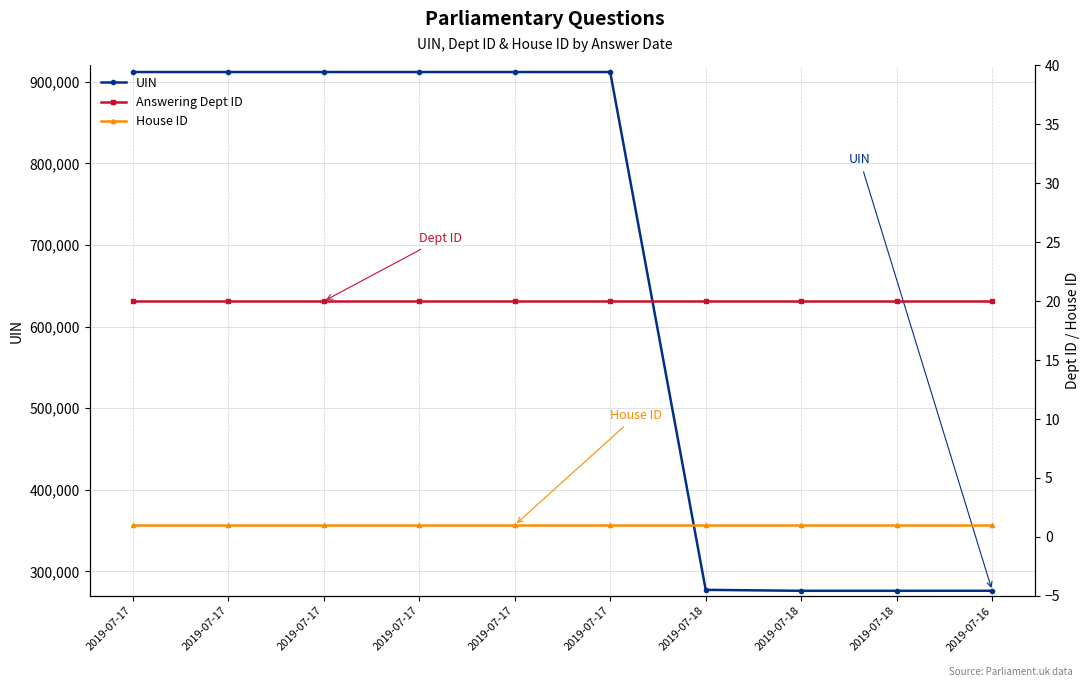

What are all the series names shown in the legend?

UIN, Answering Dept ID, House ID